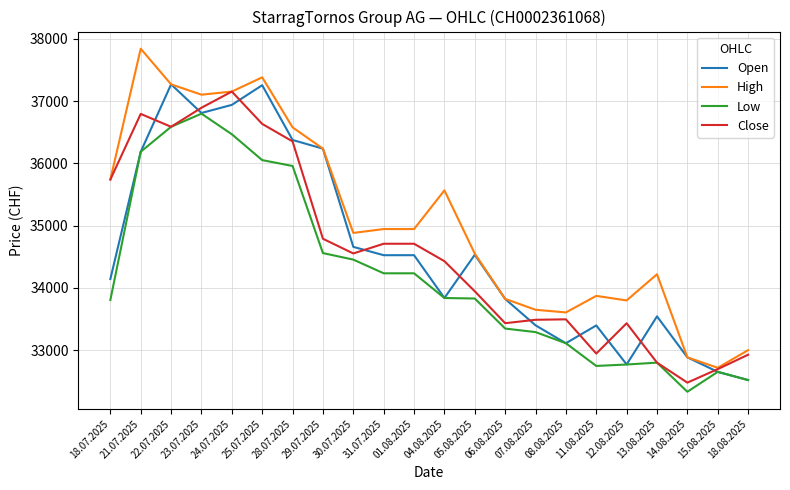

True or false: Open has a value of 56405 at 05.08.2025.

False